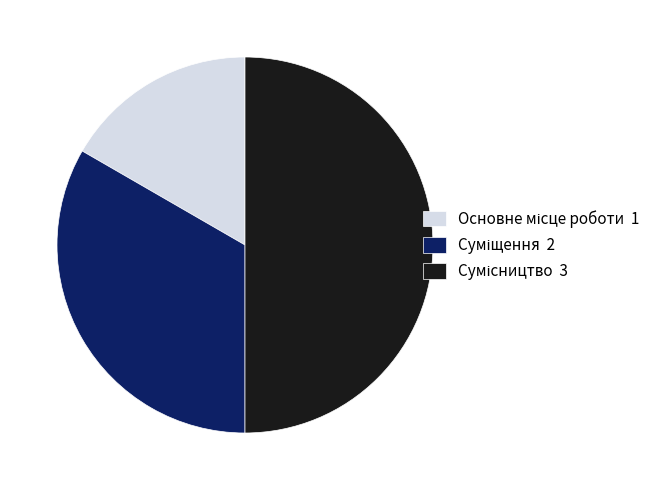

What percentage do Сумісництво and Суміщення together represent?

83.3%